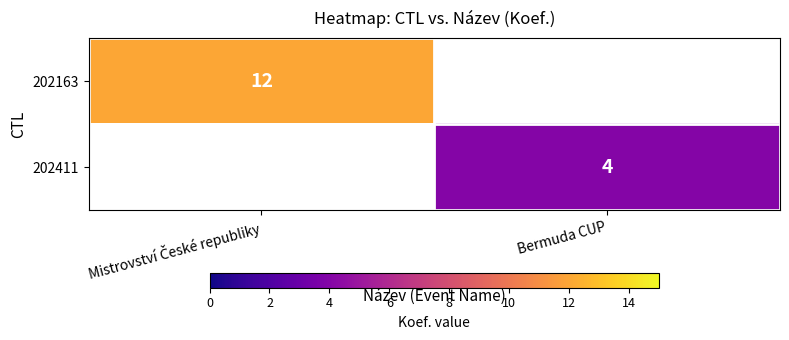

At which label does 202163 reach its minimum?

Mistrovství České republiky